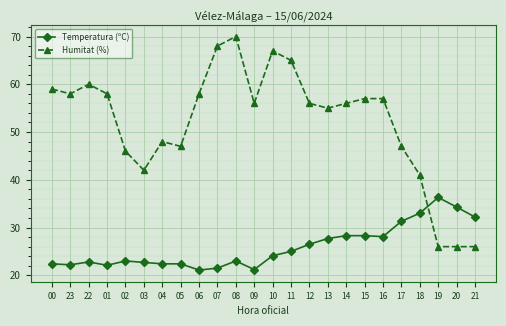

How many values in the Temperatura (ºC) series exceed 24?

12